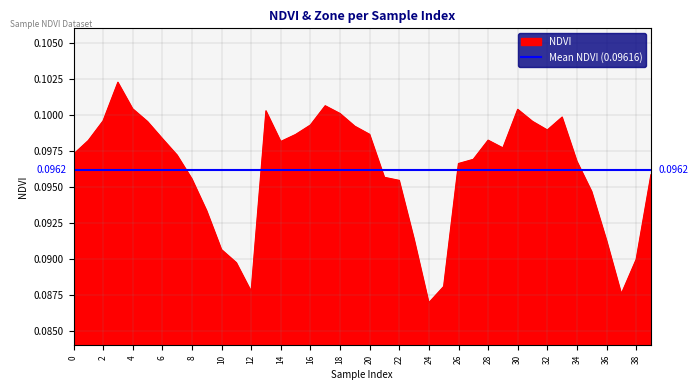

How many data points does each series have?

40